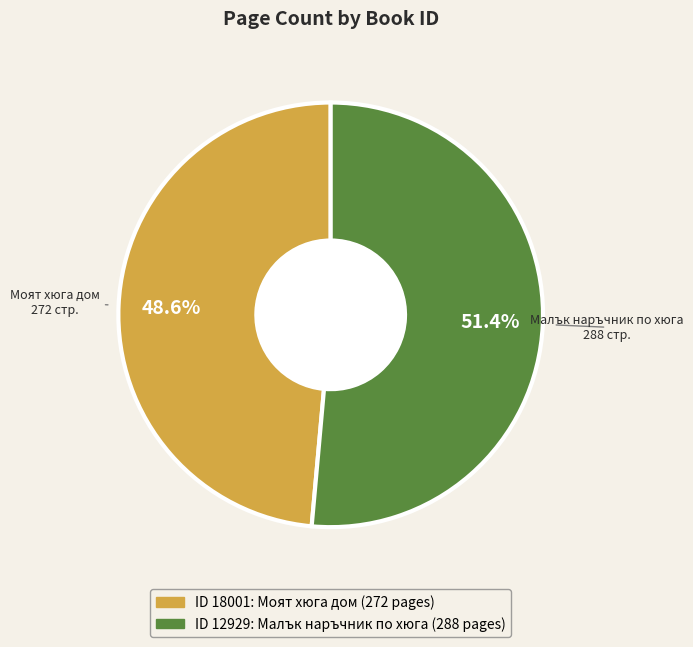

Is there any slice that represents more than half of the pie?

Yes